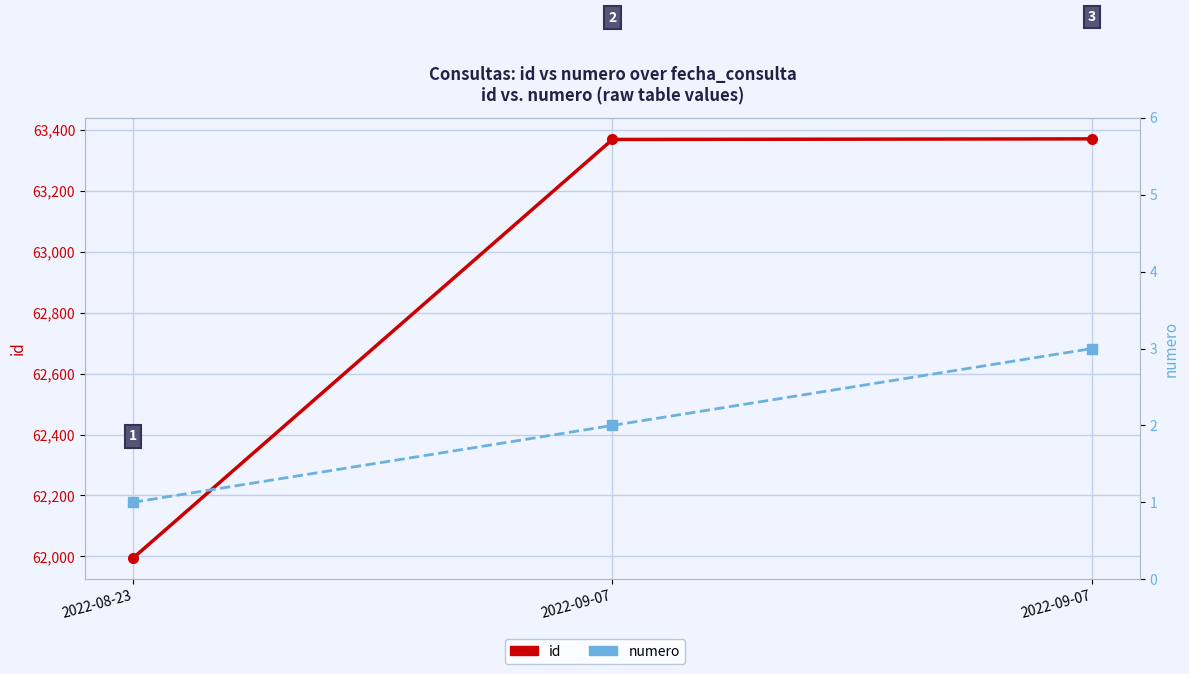

What is the maximum value for numero?

3